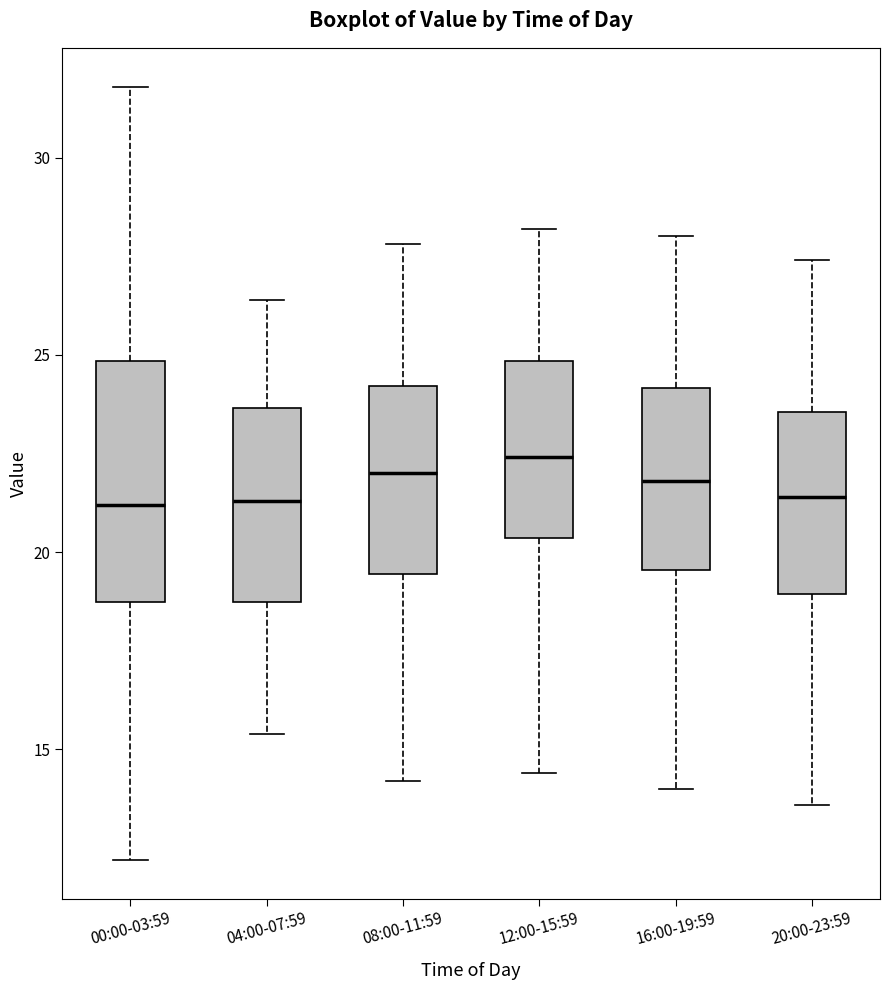

Comparing the boxes themselves (not the whiskers), which one is the tallest?

00:00-03:59